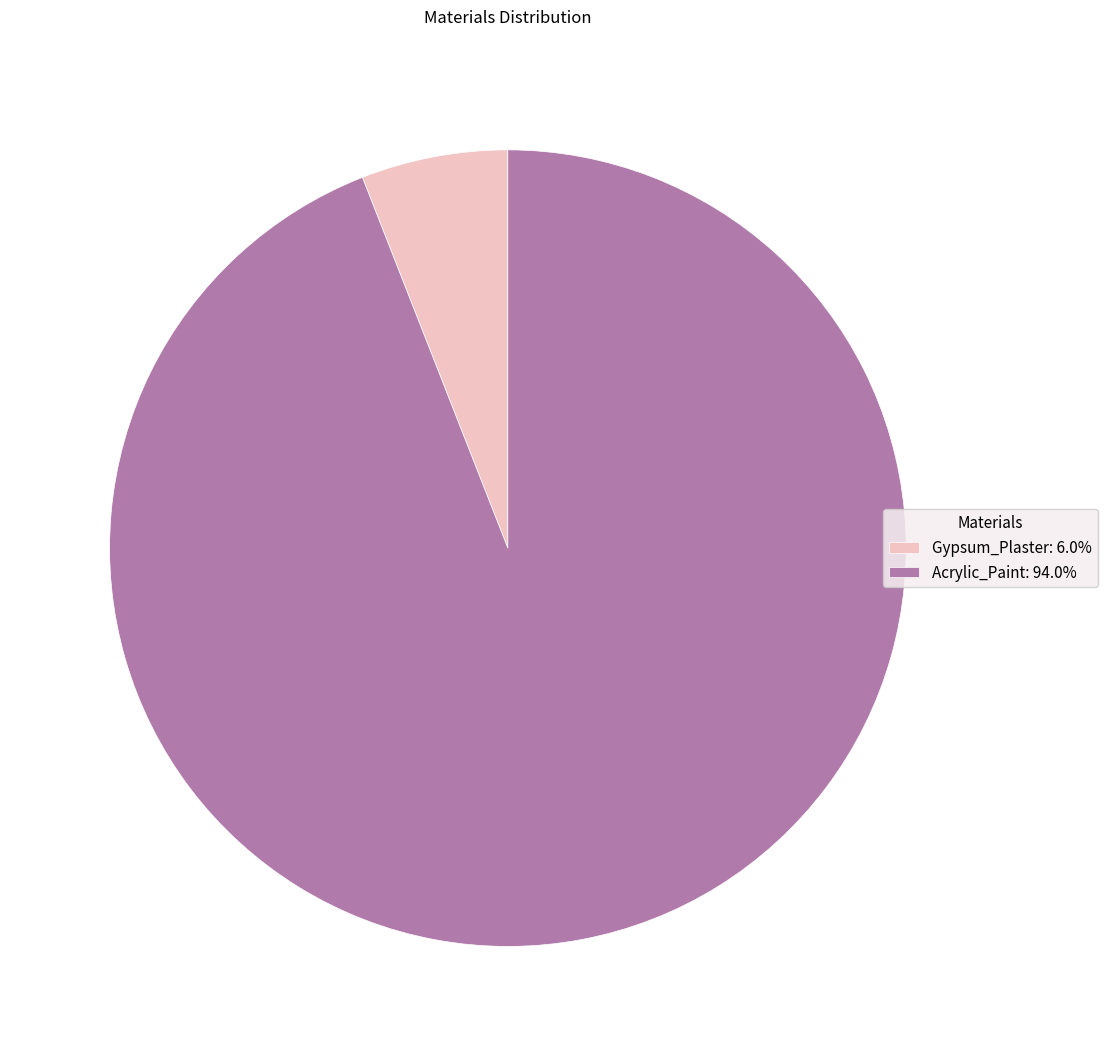

How many slices are in this pie chart?

2